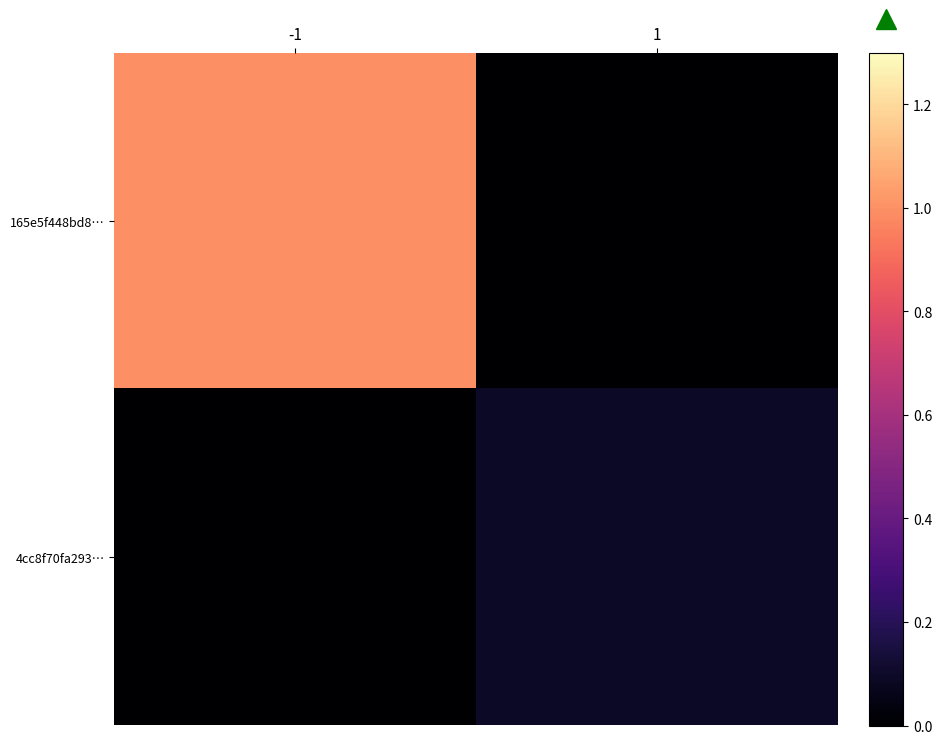

Reading left to right, list all the values displayed in this chart.

165e5f448bd8…: -1=1.0	1=0.0
4cc8f70fa293…: -1=0.0	1=0.1